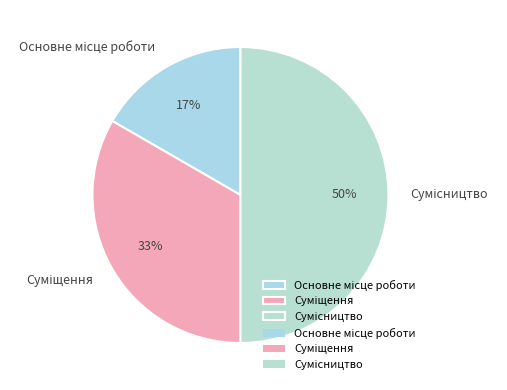

To the nearest percent, what is the difference between the largest and smallest slice percentages?

33%